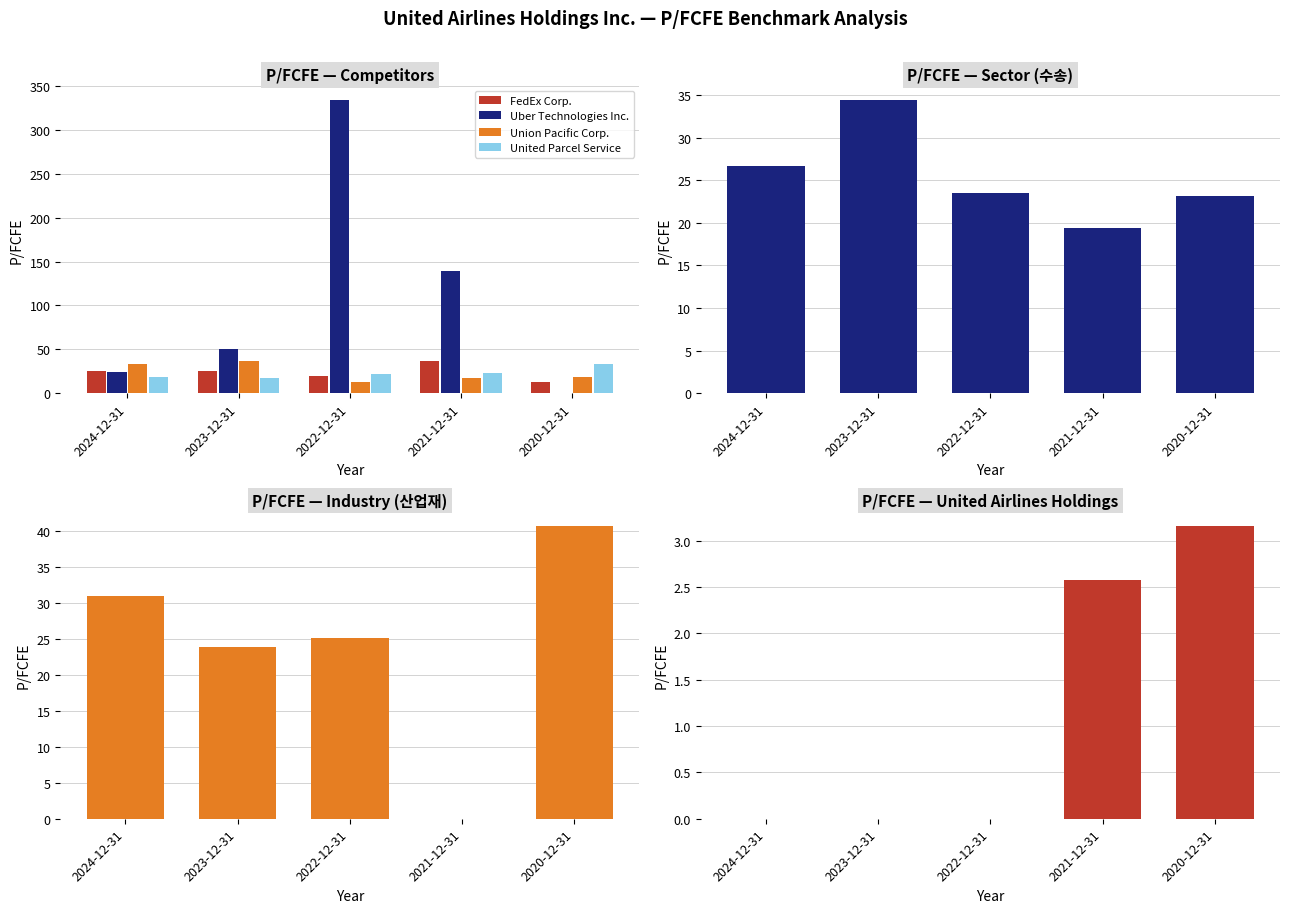

What is the greatest value displayed?

333.7